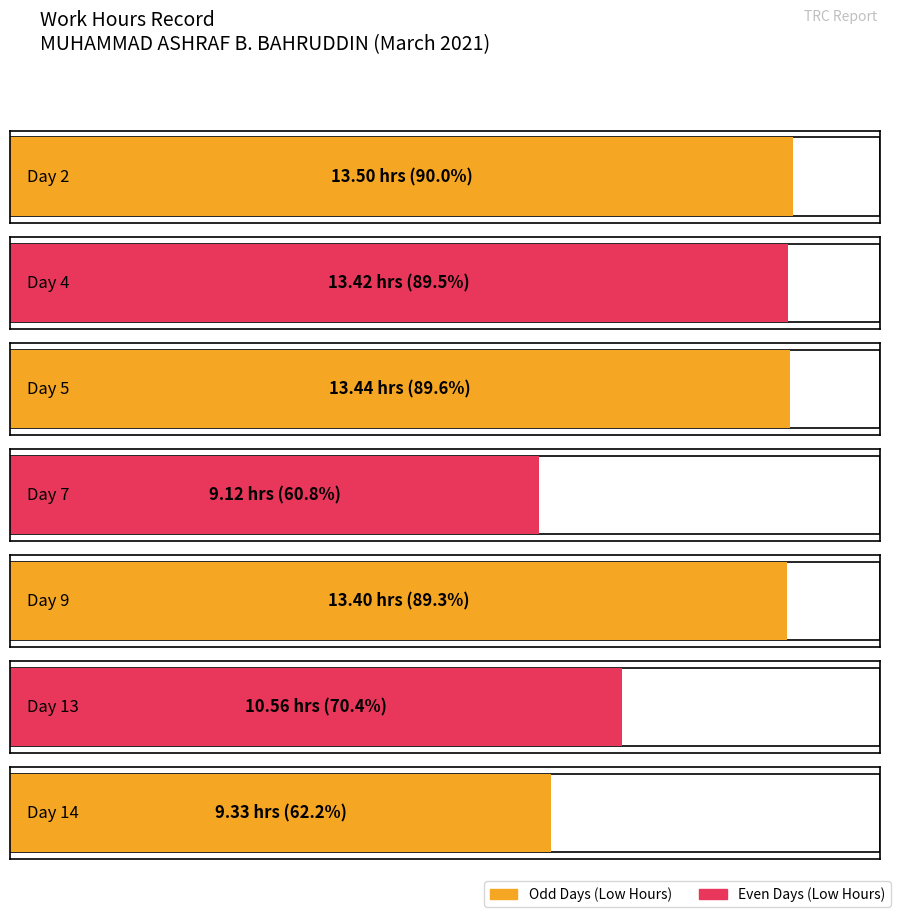

At which label is Low closest to 11?

Day 13